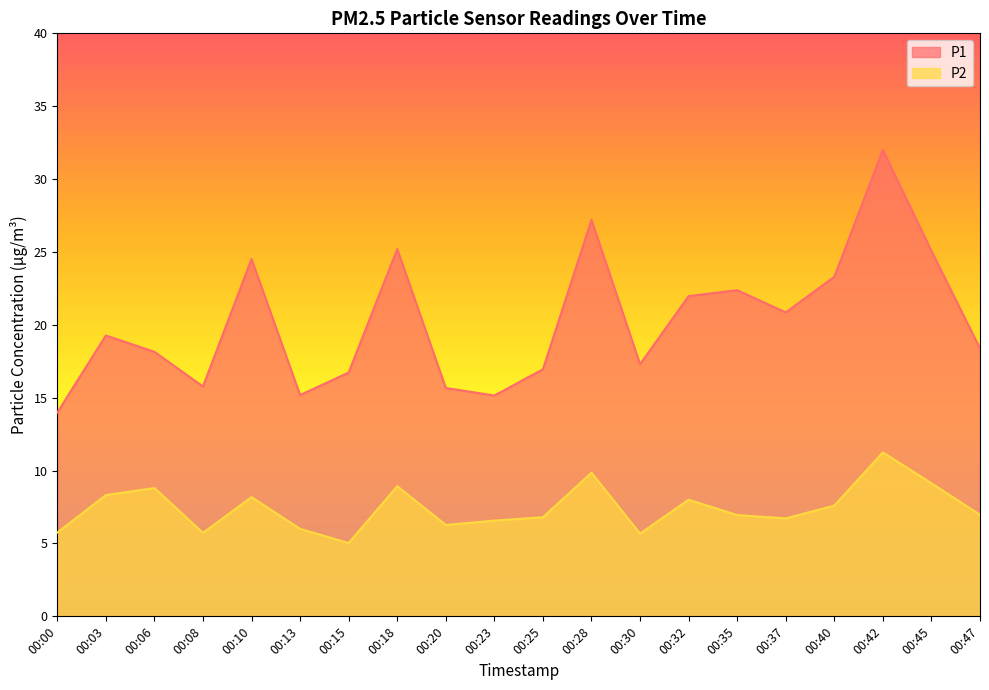

Reading left to right, what are all the values shown in this chart?

P1: 14.0	19.3	18.1	15.8	24.5	15.2	16.7	25.2	15.7	15.2	16.9	27.2	17.3	22.0	22.4	20.9	23.3	32.0	25.1	18.4
P2: 5.8	8.3	8.8	5.7	8.2	6.0	5.0	8.9	6.3	6.6	6.8	9.8	5.7	8.0	7.0	6.7	7.6	11.2	9.1	7.0